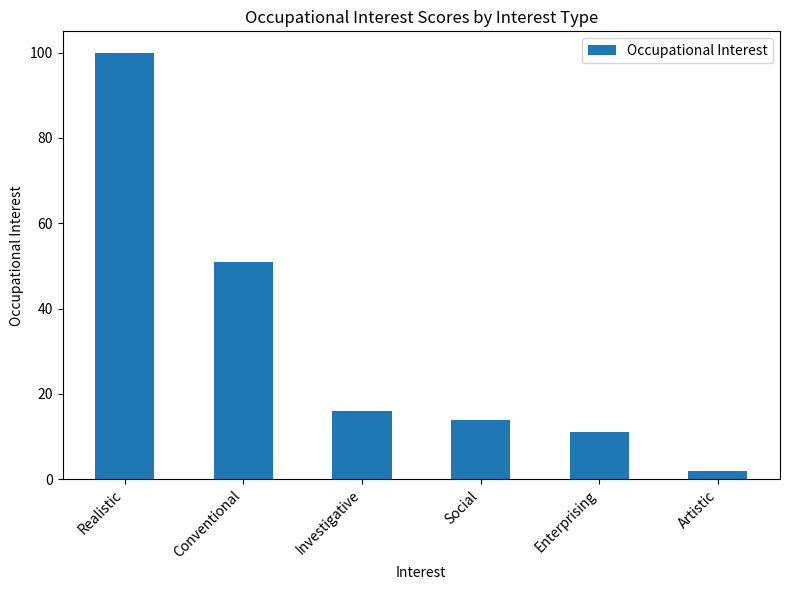

Rank the categories by value from highest to lowest.

Realistic, Conventional, Investigative, Social, Enterprising, Artistic